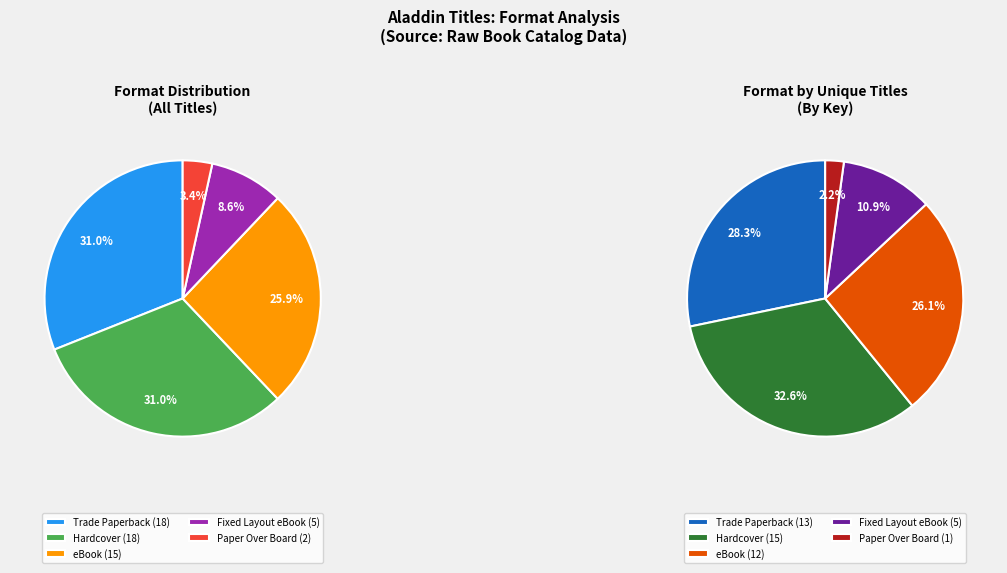

What percentage is the Trade Paperback slice, to the nearest percent?

31%